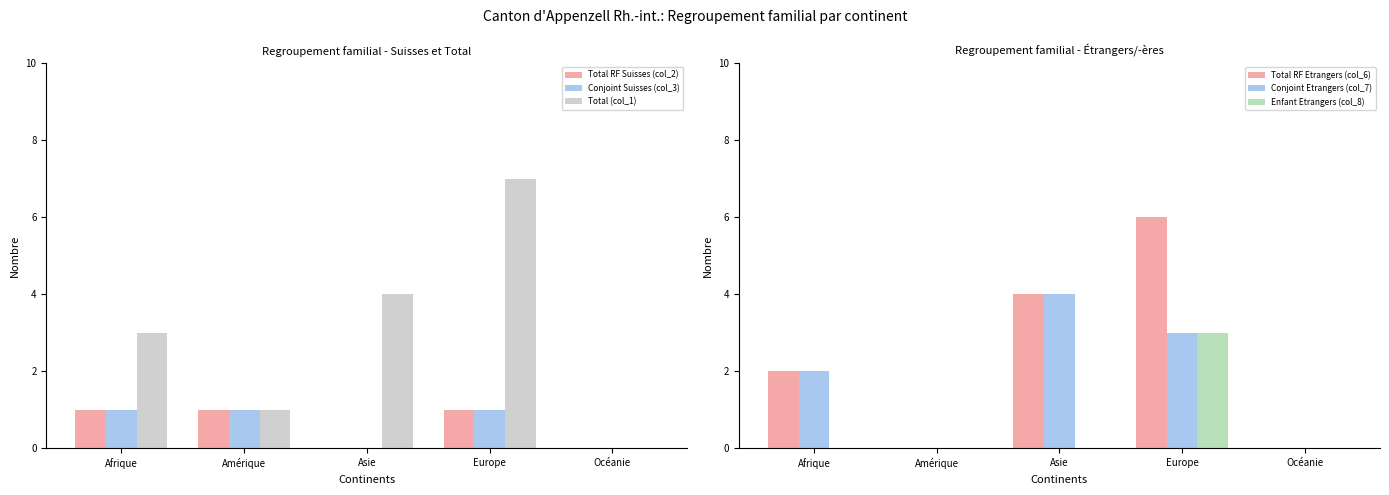

Which has a higher value, Océanie or Europe?

Europe